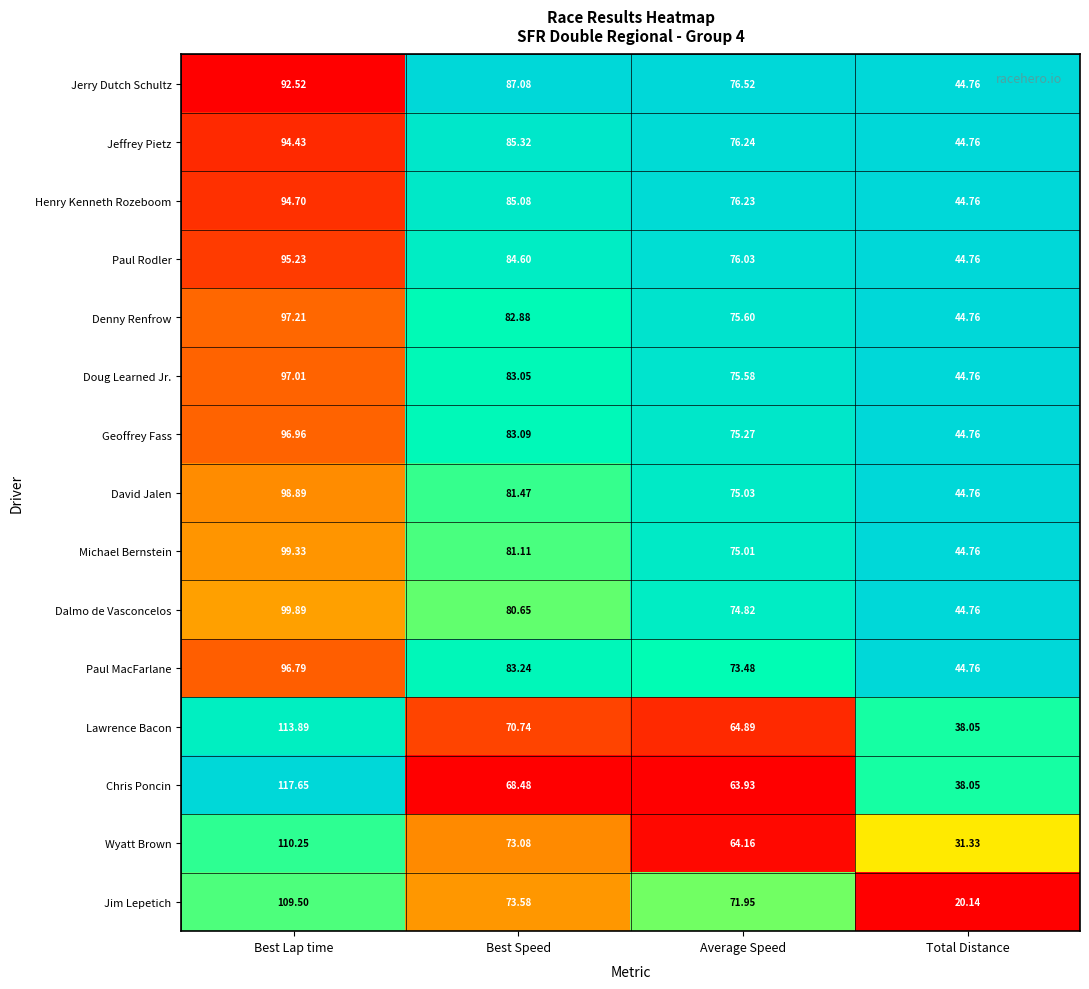

Rank the series by their maximum value, from highest to lowest.

Chris Poncin, Lawrence Bacon, Wyatt Brown, Jim Lepetich, Dalmo de Vasconcelos, Michael Bernstein, David Jalen, Denny Renfrow, Doug Learned Jr., Geoffrey Fass, Paul MacFarlane, Paul Rodler, Henry Kenneth Rozeboom, Jeffrey Pietz, Jerry Dutch Schultz